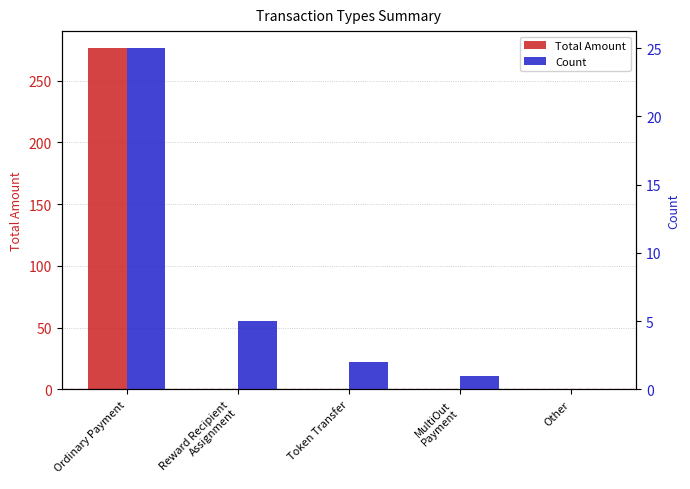

List the labels in order of Count value, smallest first.

Other, MultiOut
Payment, Token Transfer, Reward Recipient
Assignment, Ordinary Payment